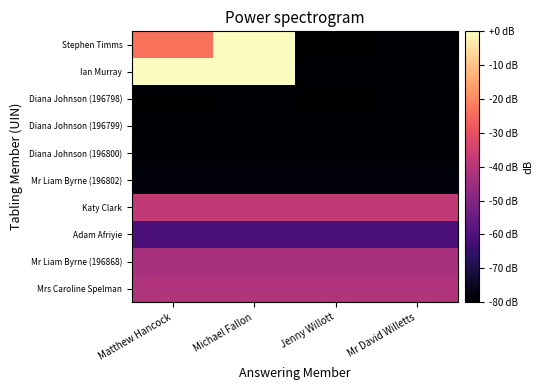

How many series are shown in this chart?

10